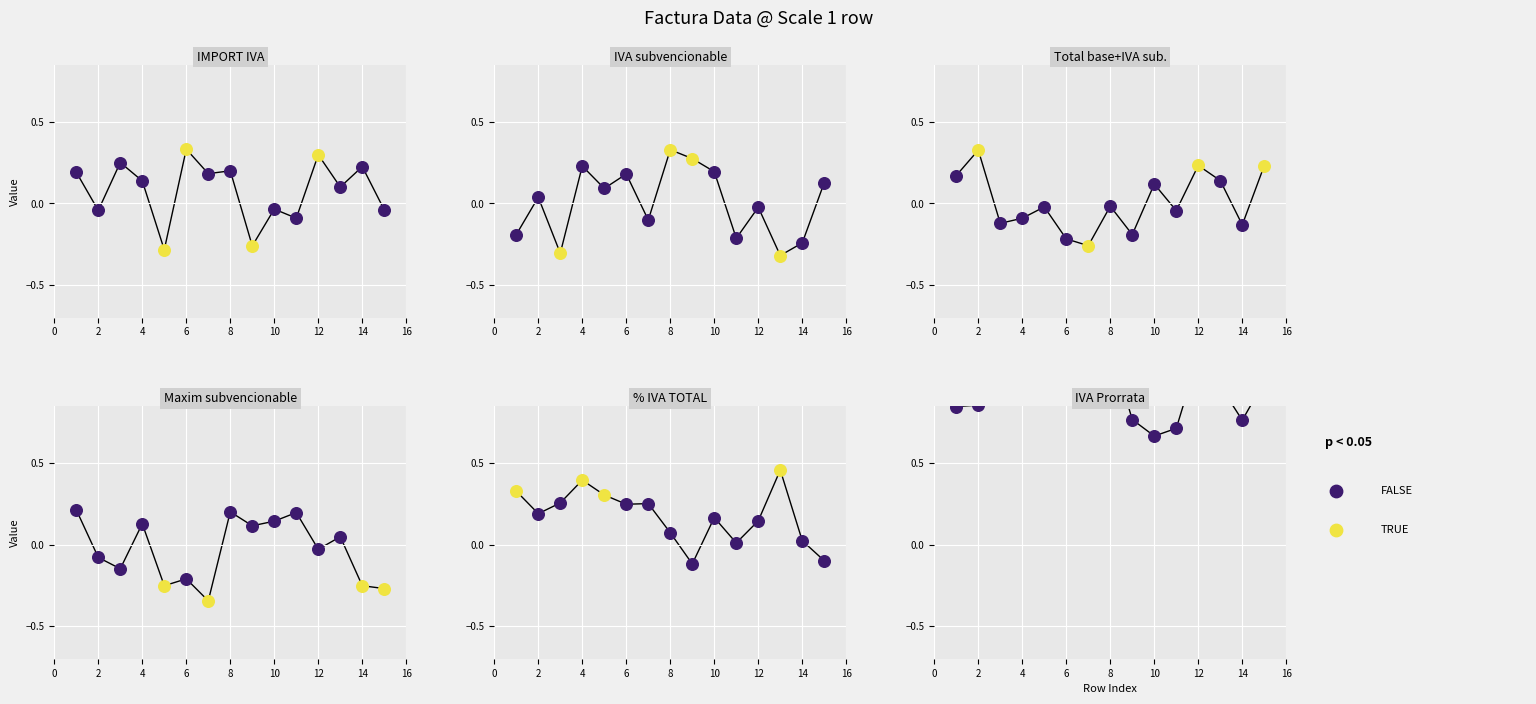

At how many categories does at least one series exceed 0?

15